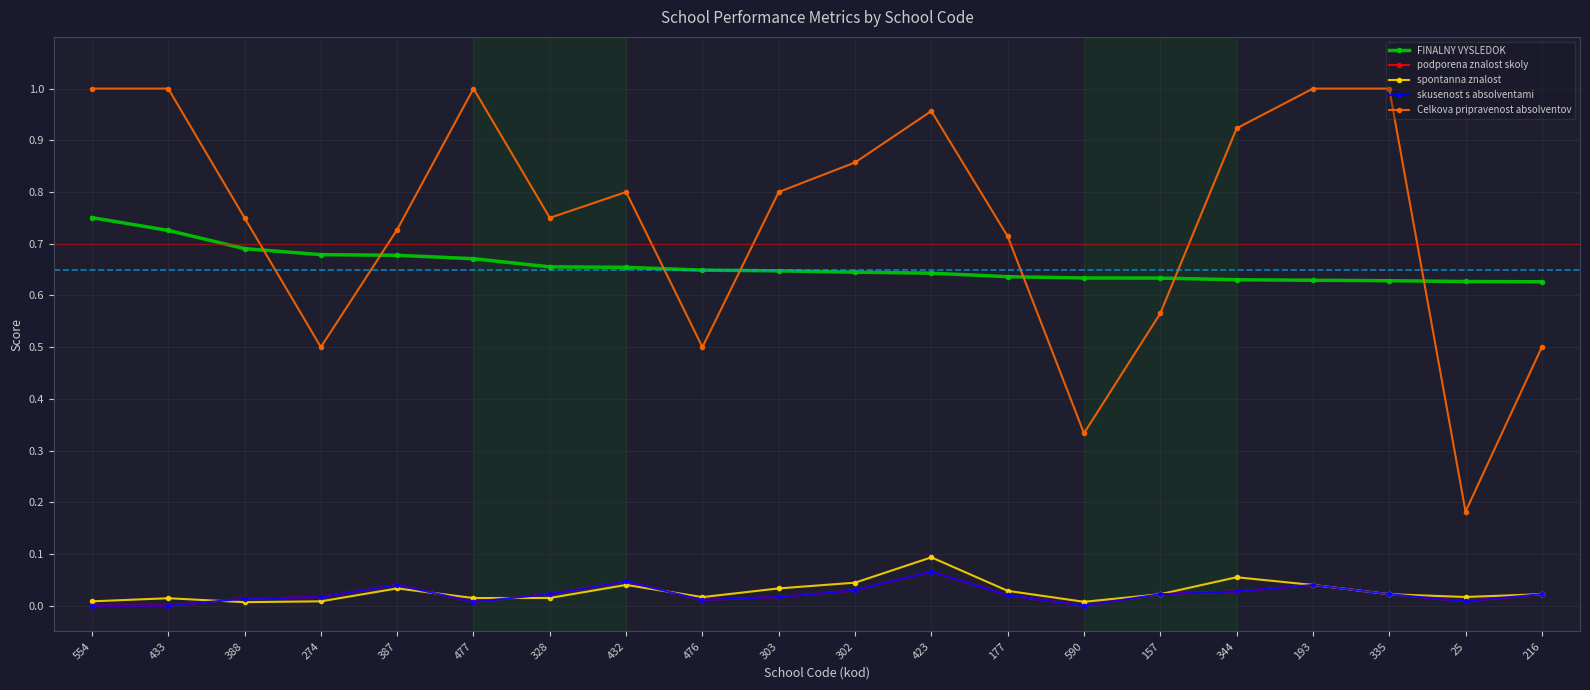

True or false: skusenost s absolventami has a value of 0.1 at 423.

True